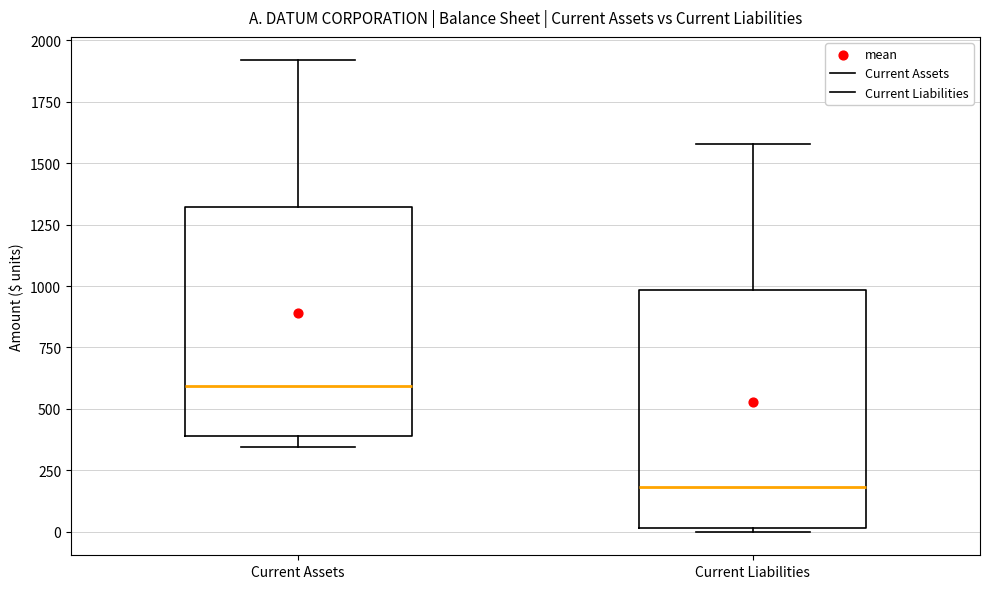

Which box has the lowest median line?

Current Liabilities